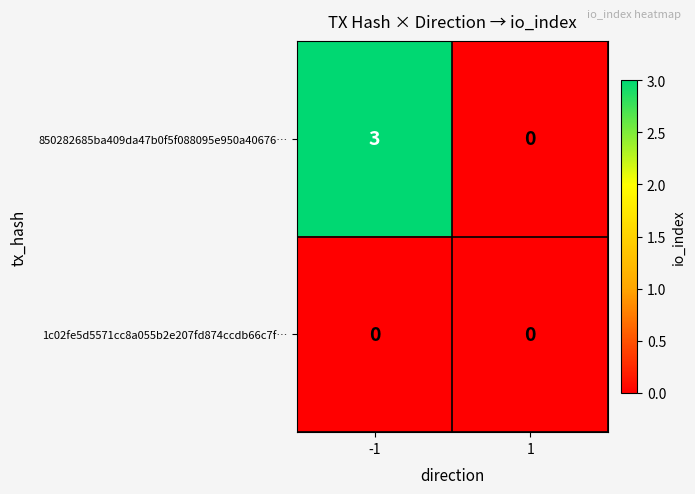

At which category is the sum across all series the highest?

-1